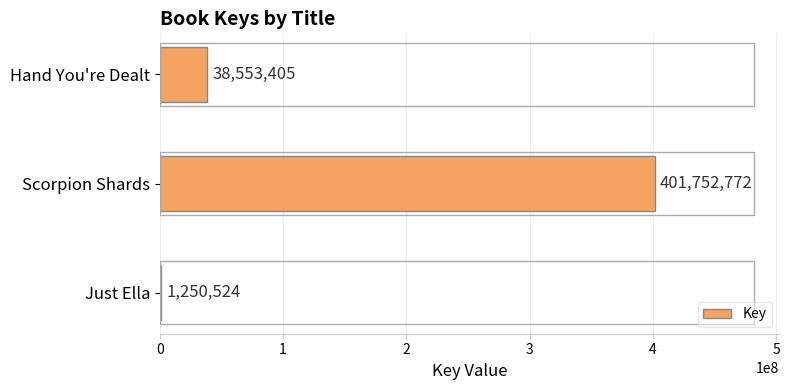

What is the change in value from Just Ella to Hand You're Dealt?

+37302881